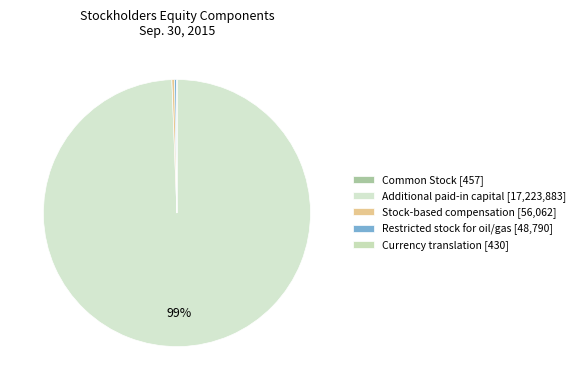

Which slice represents more than half of the pie?

Additional paid-in capital